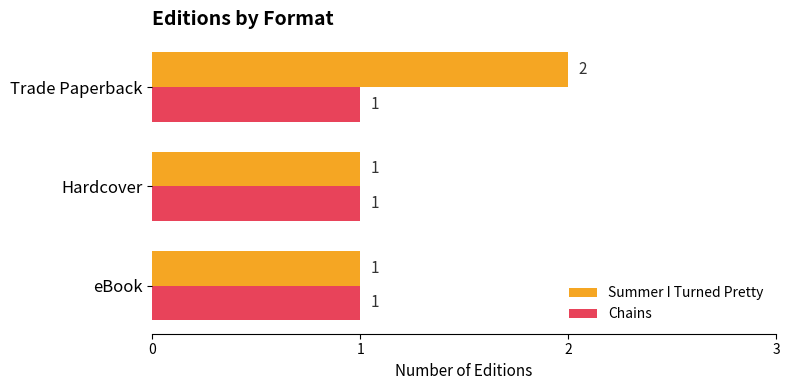

What is the sum of all Chains values?

3